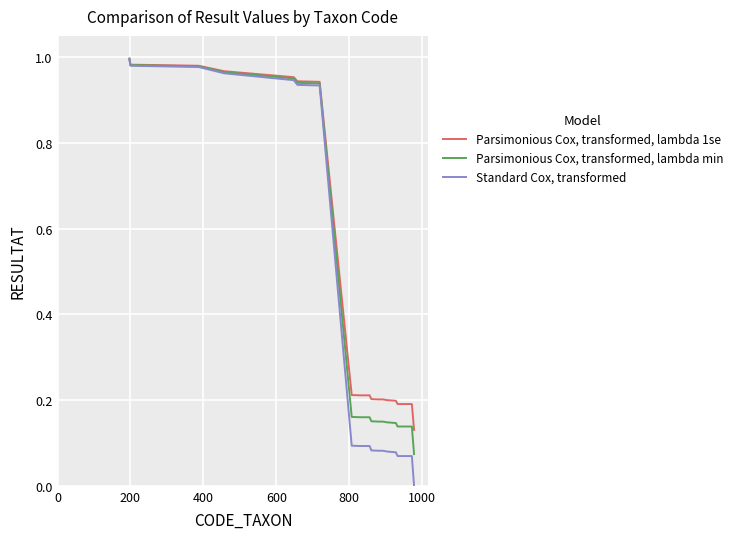

Rank the series by their average value, from lowest to highest.

Standard Cox, transformed, Parsimonious Cox, transformed, lambda min, Parsimonious Cox, transformed, lambda 1se